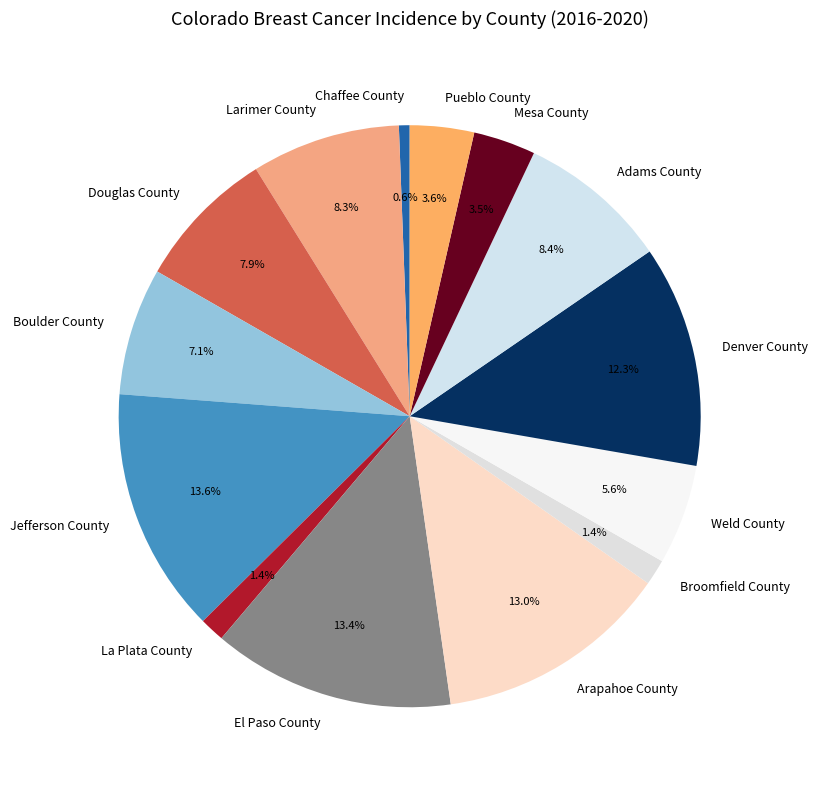

Count the number of slices in the pie.

14